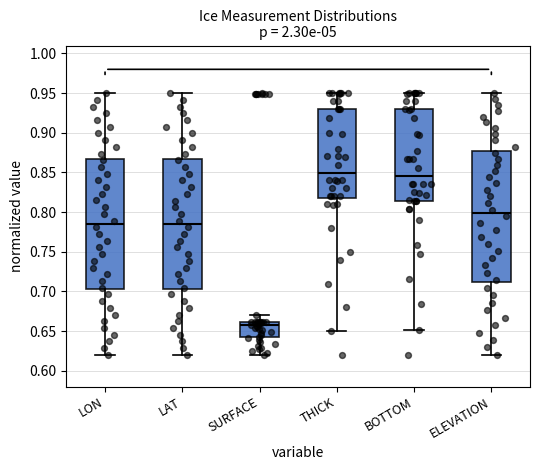

Reading left to right, read every box against the y-axis: the position of its median line, the range the box covers, and the ends of its whiskers. The values are not printed on the chart, so give them approximately, as read against the axis.

LON: median 0.785, box 0.700 to 0.870, whiskers 0.620 to 0.950
LAT: median 0.785, box 0.705 to 0.870, whiskers 0.620 to 0.950
SURFACE: median 0.660 (just below the box's upper edge), box 0.640 to 0.660, whiskers 0.620 to 0.670
THICK: median 0.850, box 0.820 to 0.930, whiskers 0.650 to 0.950
BOTTOM: median 0.845, box 0.815 to 0.930, whiskers 0.650 to 0.950
ELEVATION: median 0.800, box 0.710 to 0.875, whiskers 0.620 to 0.950